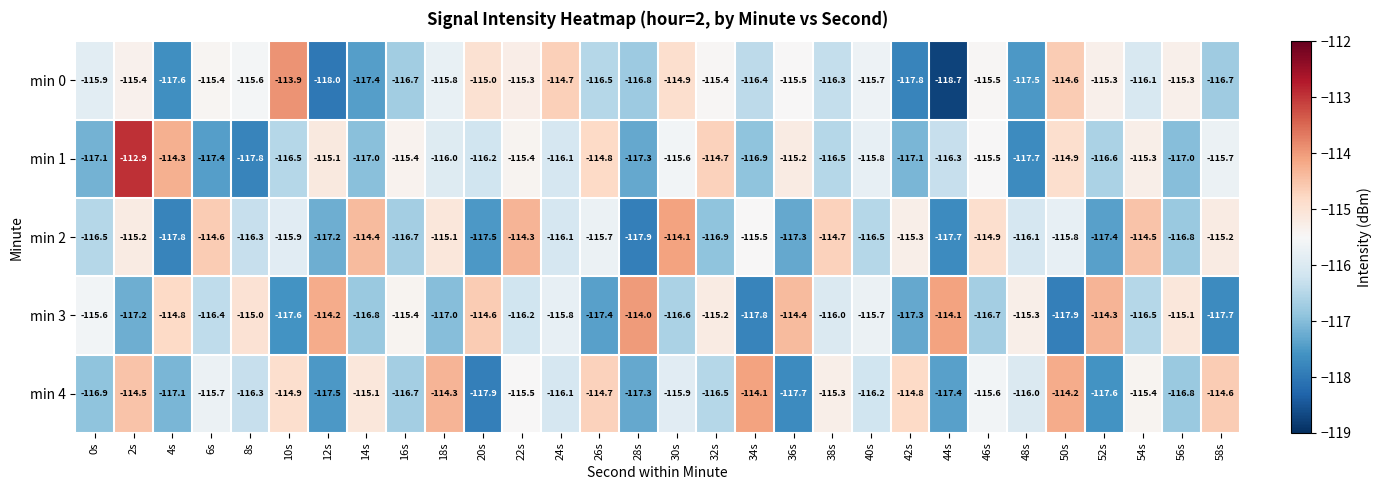

Which series changed the most between 38s and 50s?

min 3